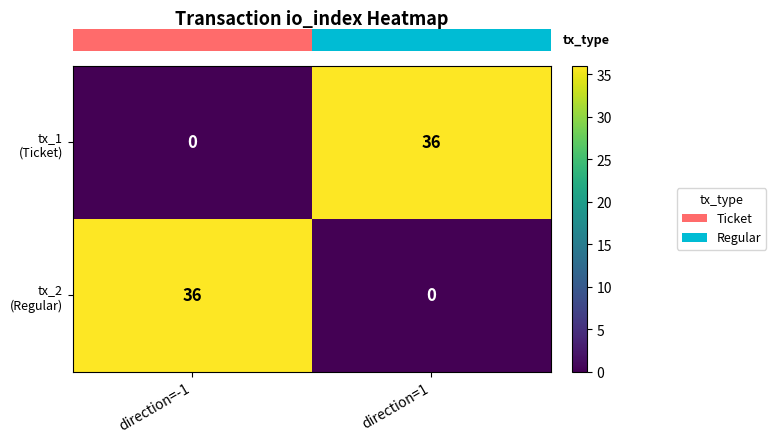

What is the difference between the highest and lowest values at direction=-1?

36